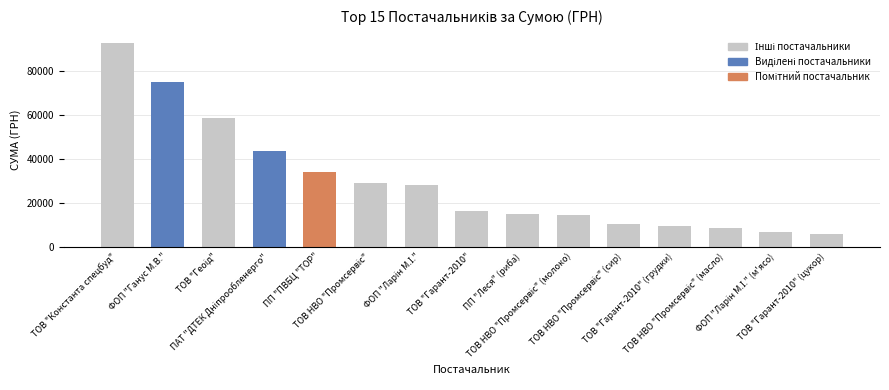

Read the value at ПП "ПВБЦ "ТОР".

33999.7